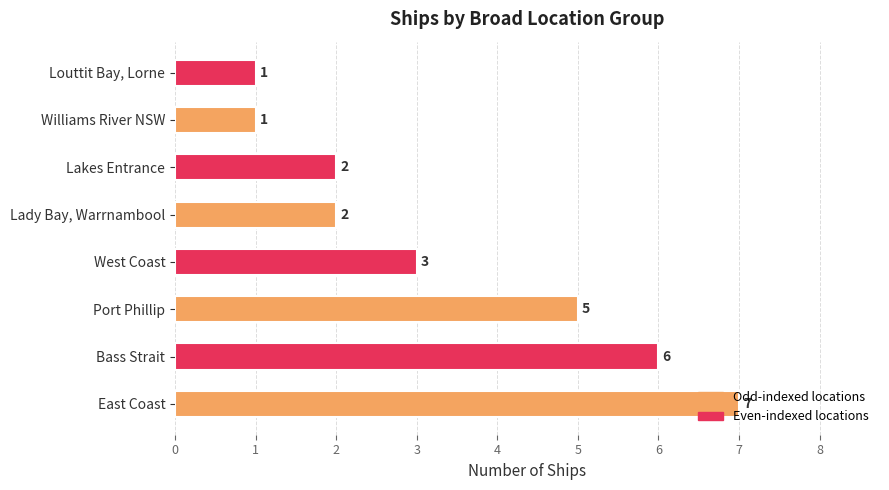

Count the values in the range 2 to 6.

5